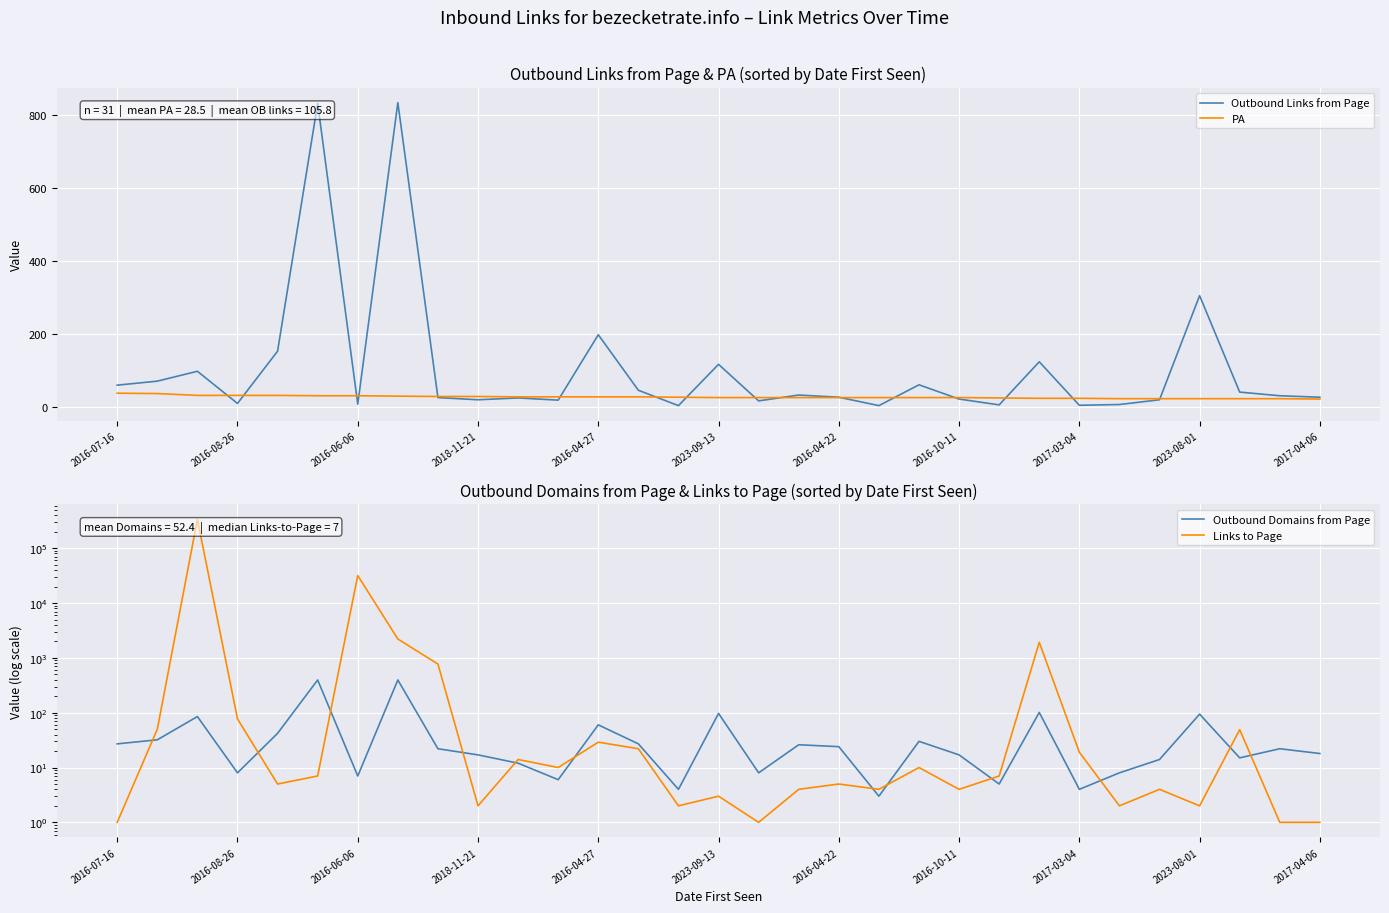

What value does the Outbound Links from Page series have at 26, to the nearest 10?

20